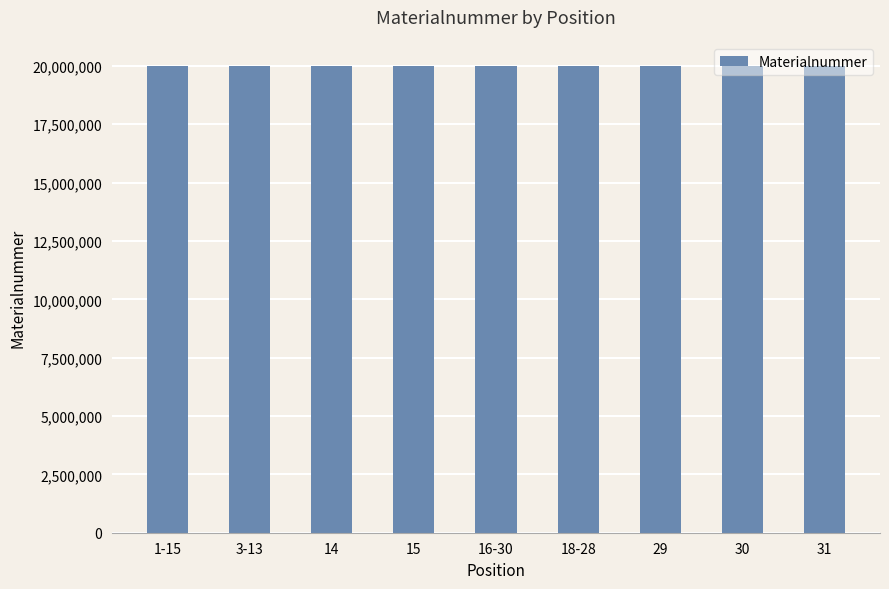

Are the bars horizontal?

No